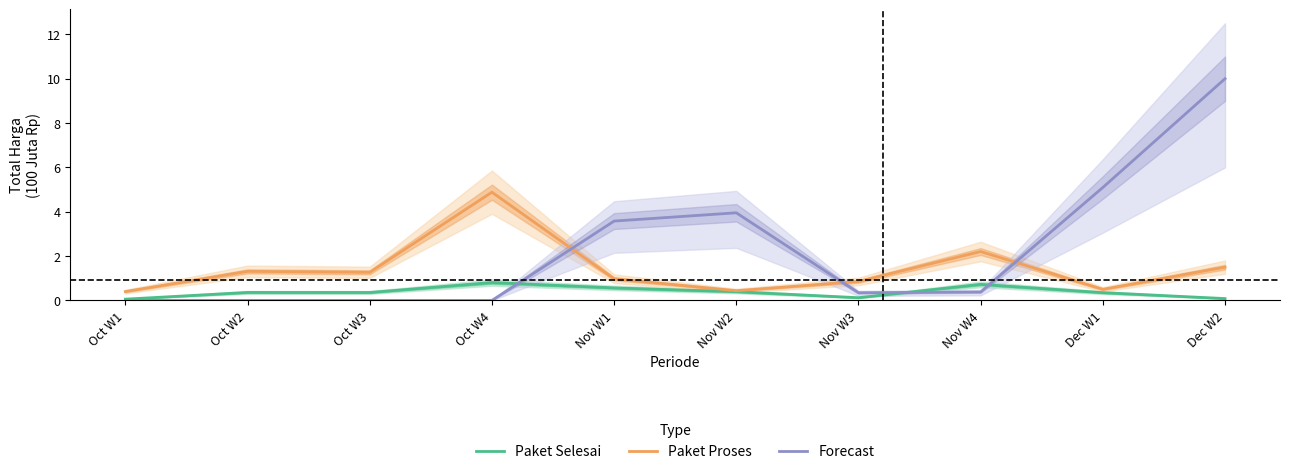

At which label does Forecast reach its peak?

Dec W2